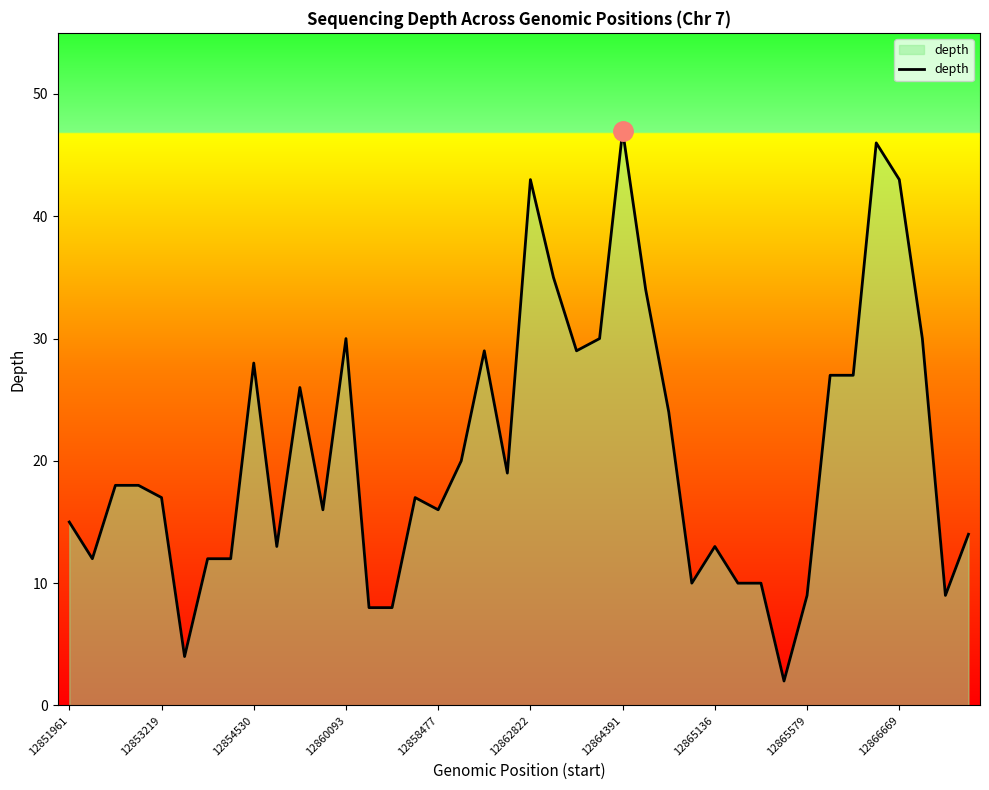

What is the difference between the maximum and minimum values?

45